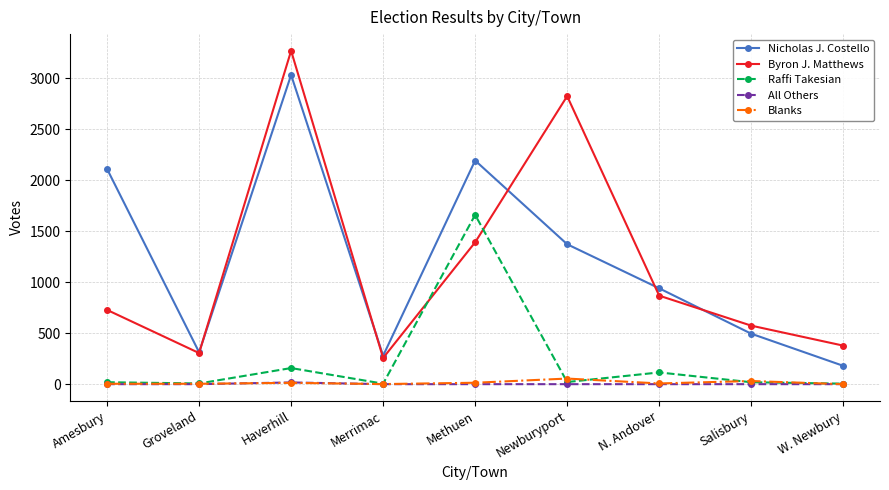

How many intersections are there between Raffi Takesian and Byron J. Matthews?

2